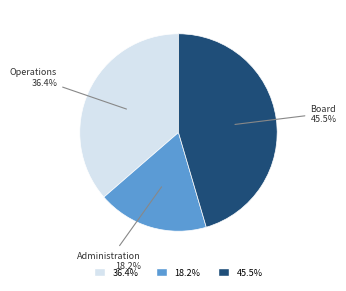

Is there a majority slice in this chart?

No